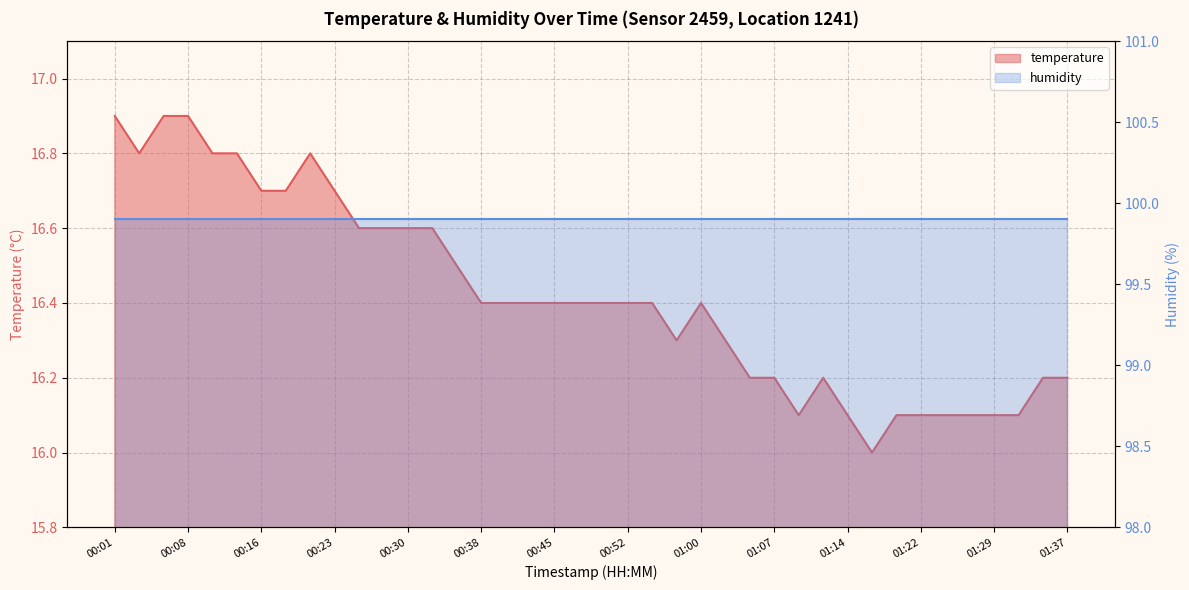

Between 01:17 and 00:50, which is larger?

00:50